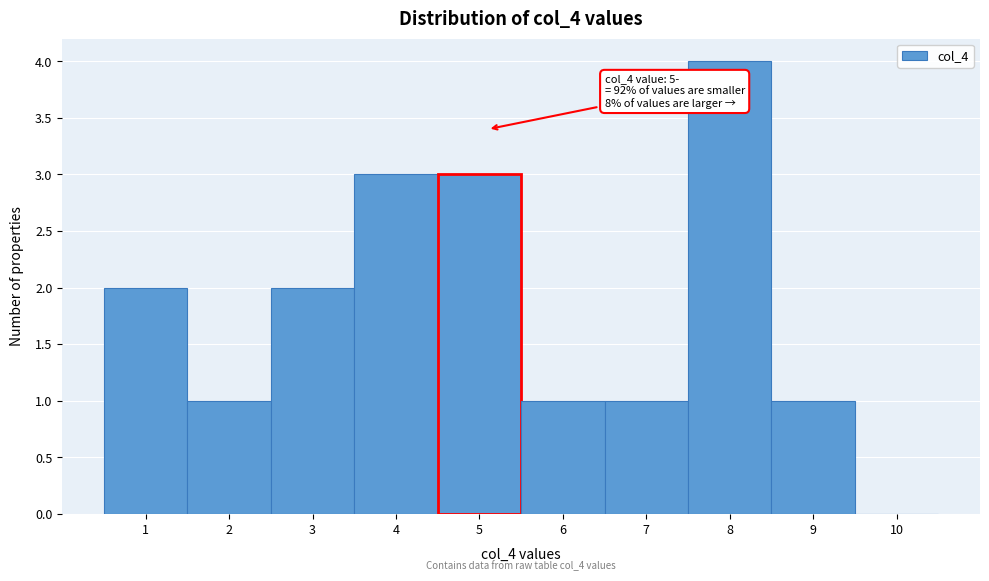

Which range on the x-axis has the tallest bar?

7.5 to 8.5